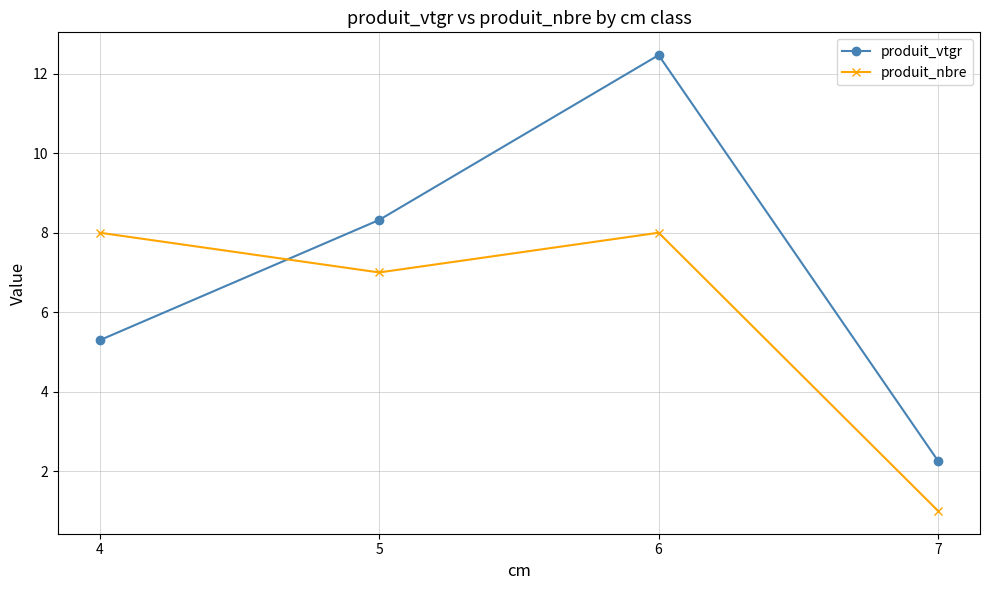

Where do produit_nbre and produit_vtgr first cross each other?

4 and 5